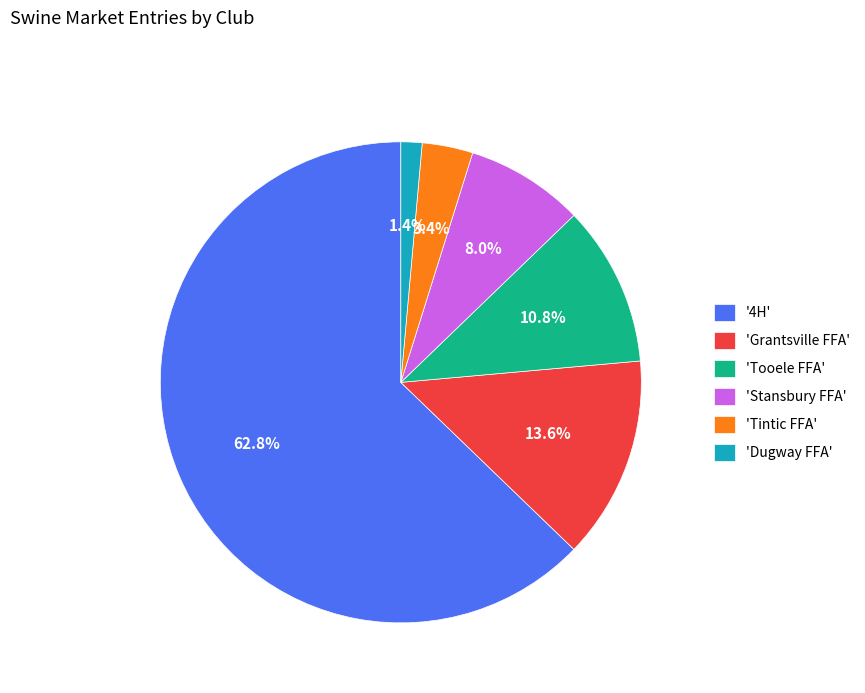

To the nearest percent, what is the difference between the largest and smallest slice percentages?

61%